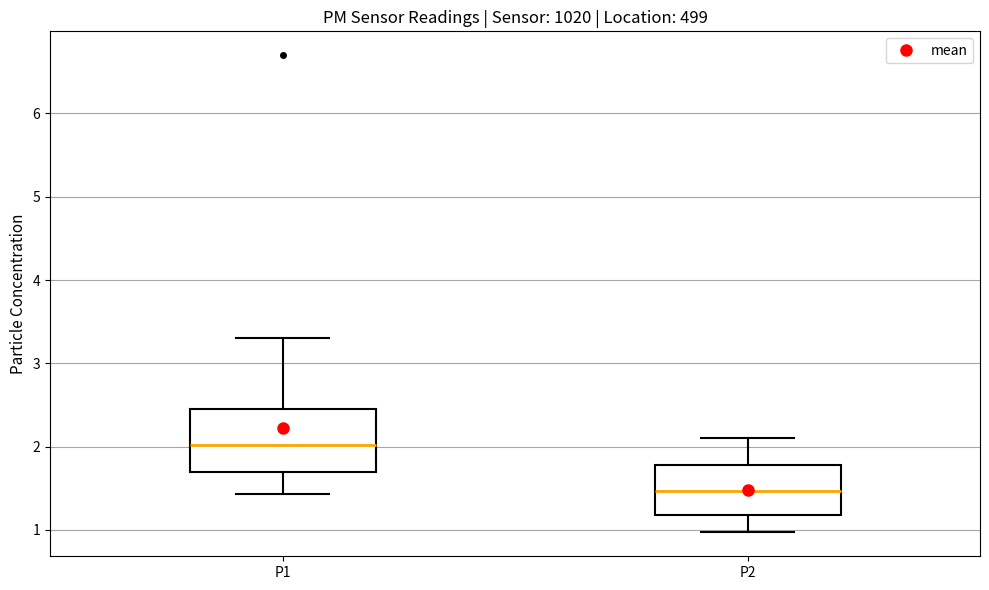

Where is the upper edge of the box for P1 on the y-axis? The values are not printed on the chart, so give them approximately, as read against the axis.

2.5